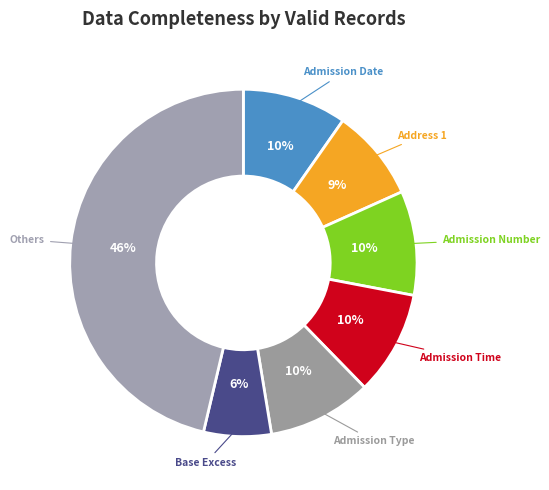

What percentage is the Admission Date slice, to the nearest percent?

10%